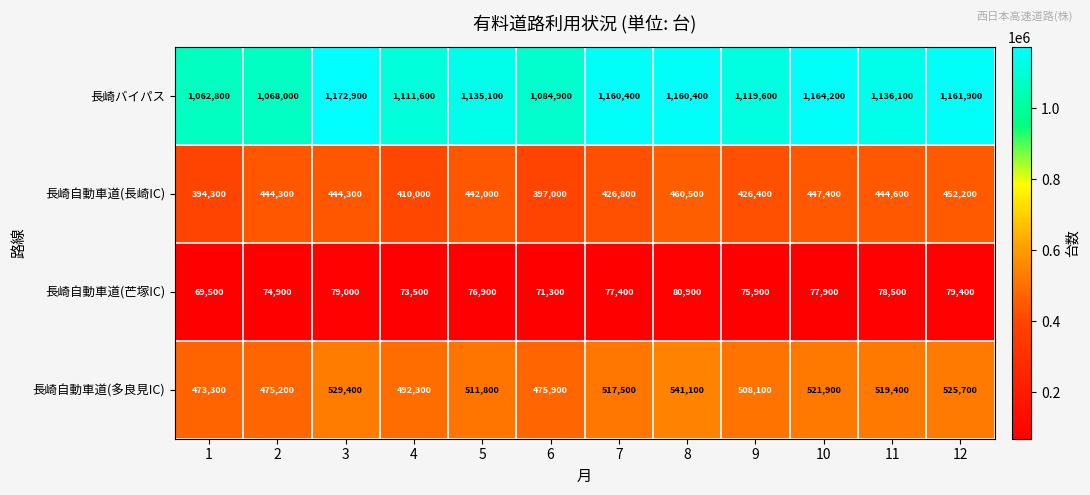

The 長崎自動車道(長崎IC) series shows 442000 at 5. True or false?

True